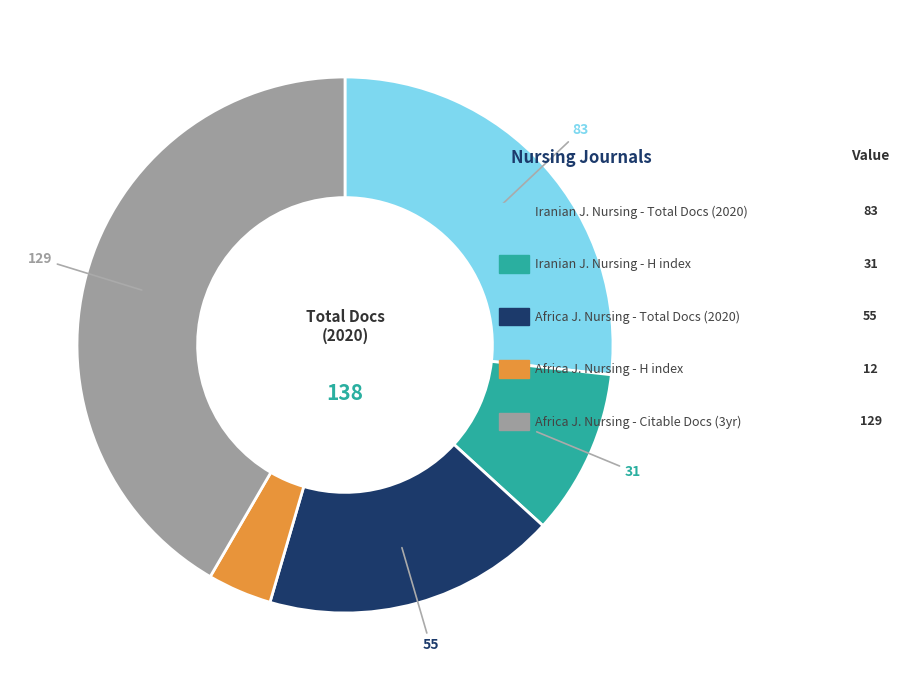

Is there a majority slice in this chart?

No